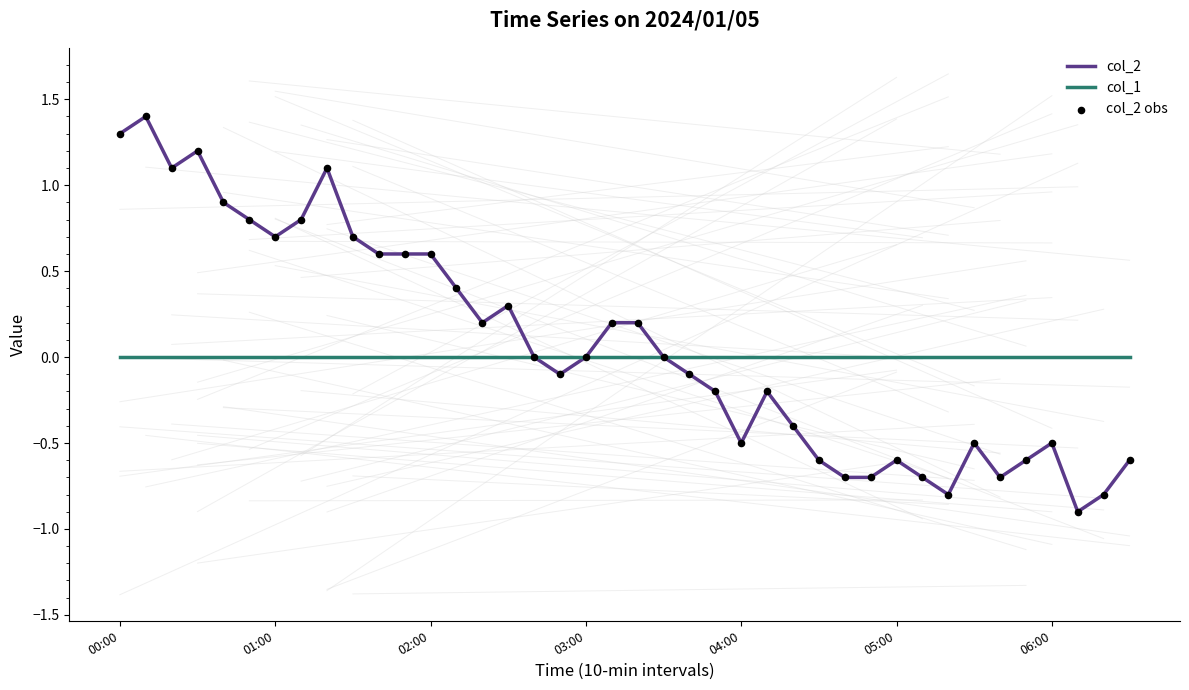

Which series has the largest range (max minus min)?

col_2